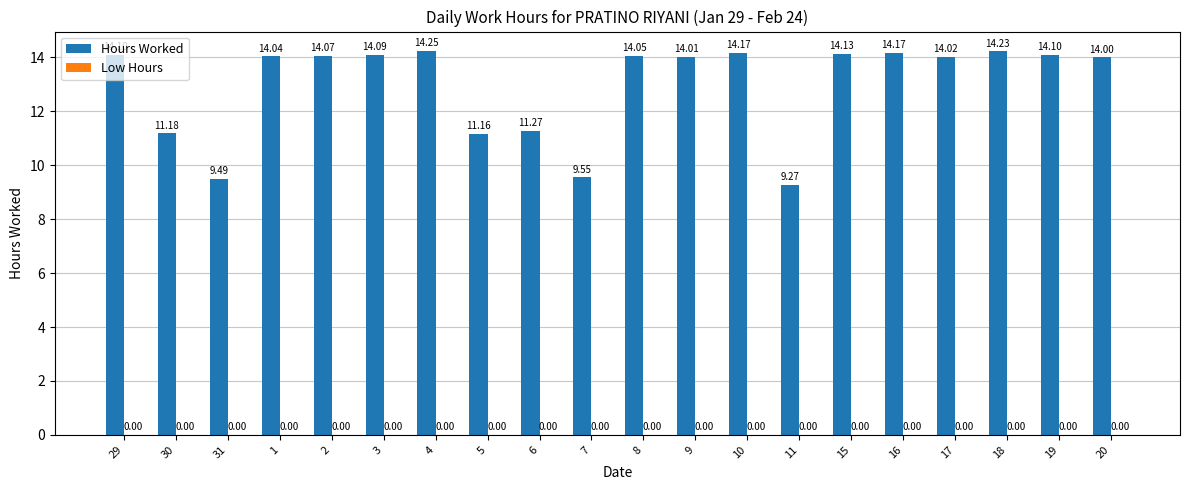

Does the chart contain any negative values?

No